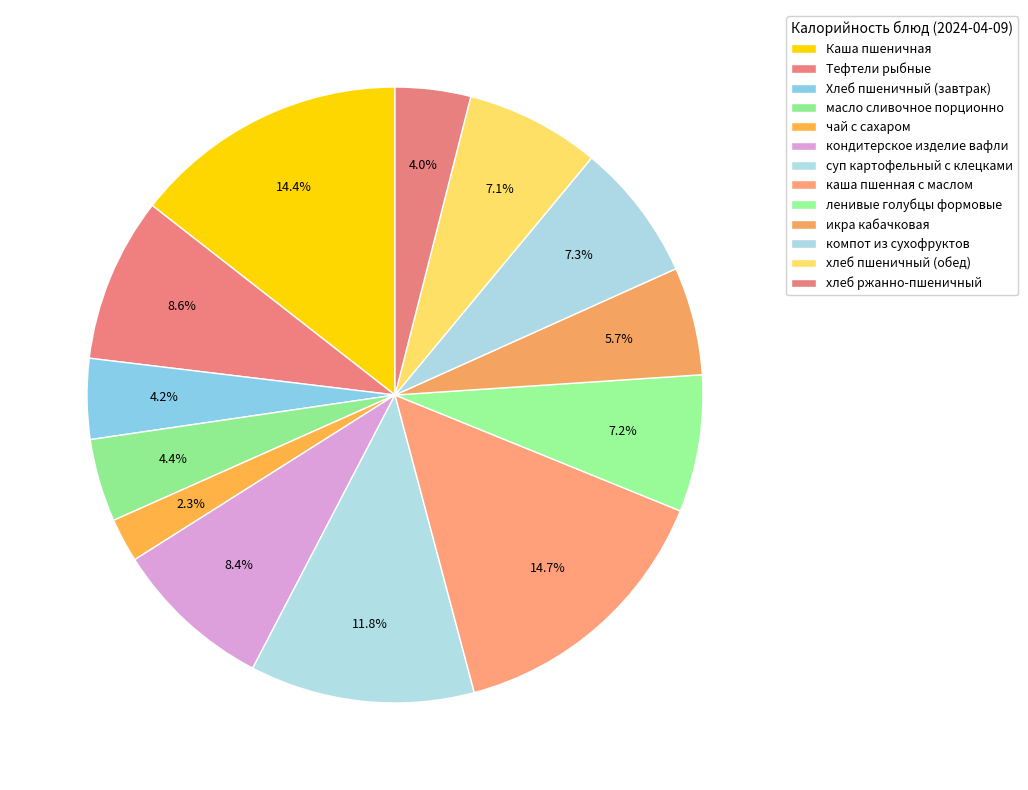

Count the number of slices in the pie.

13